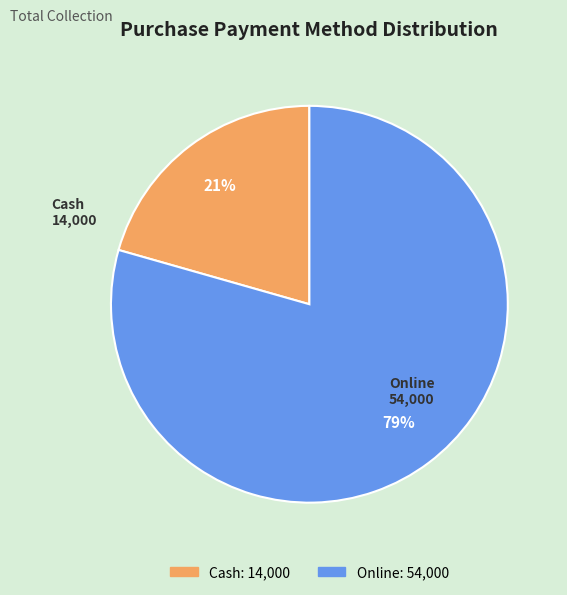

Is the sum of Online and Cash greater than half?

Yes